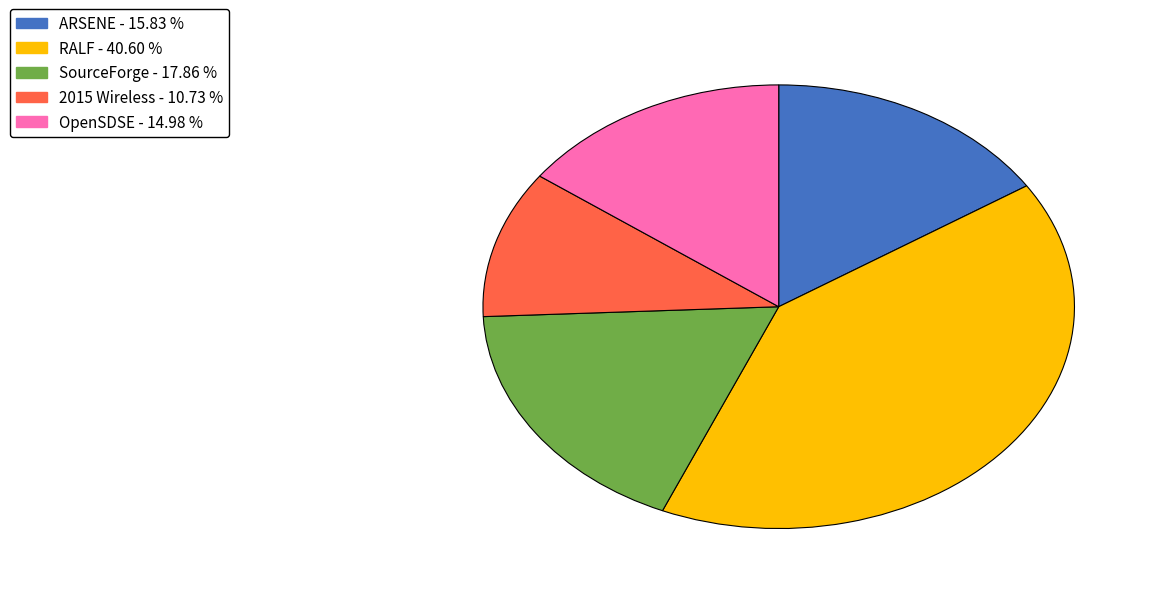

How many segments does this pie chart have?

5